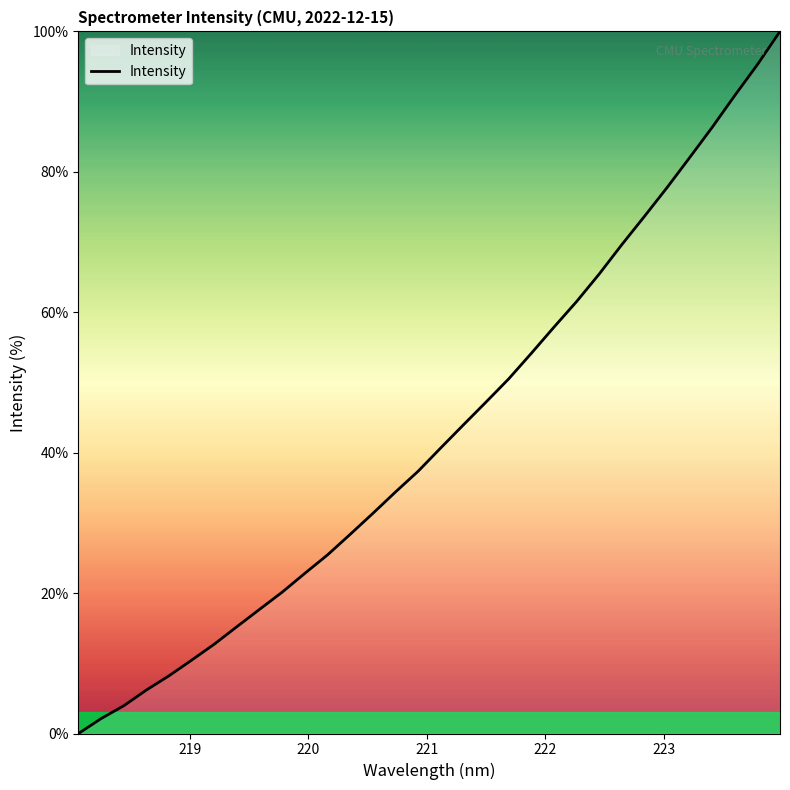

What is the difference between the maximum and minimum values?

100.0